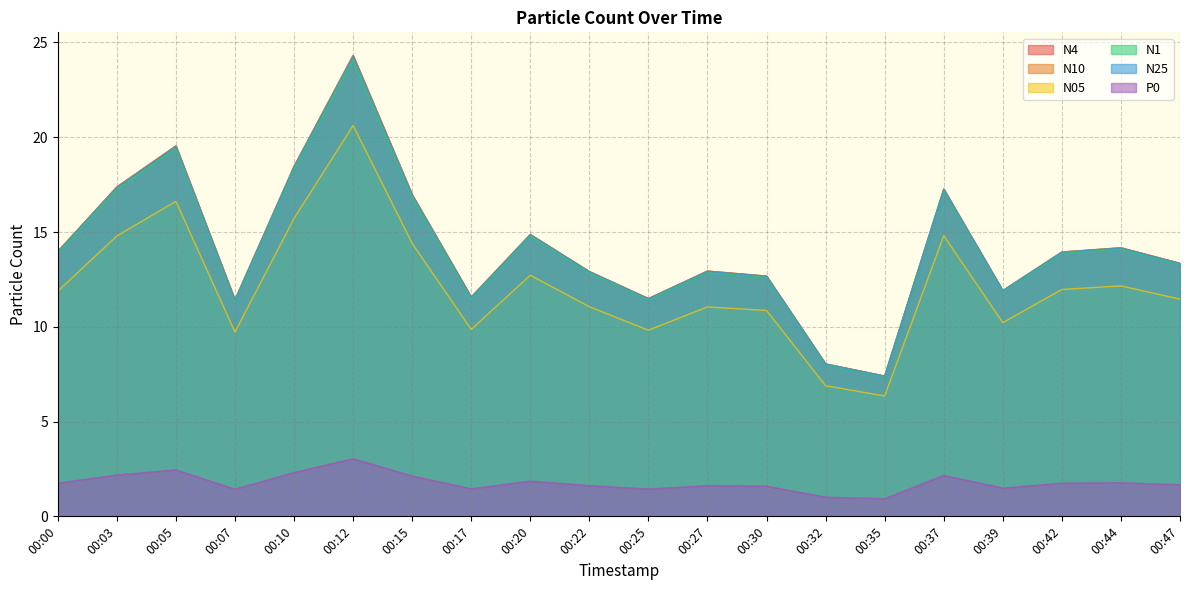

List the series in order of their peak value, lowest first.

P0, N05, N1, N25, N4, N10